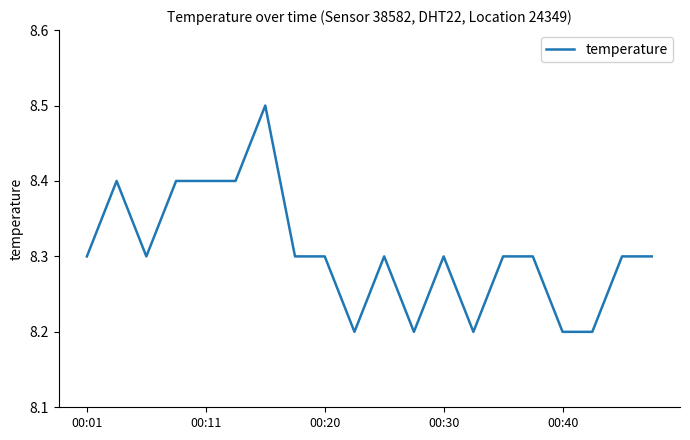

What is the difference between the maximum and minimum values?

0.3